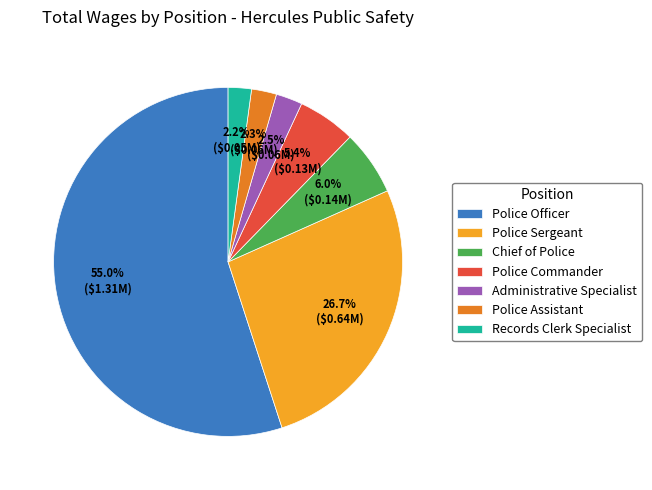

What percentage do Police Assistant and Records Clerk Specialist together represent?

4.5%